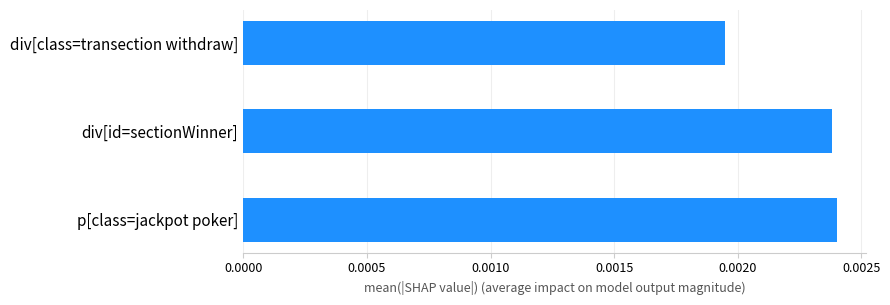

How many bars are there in total?

3